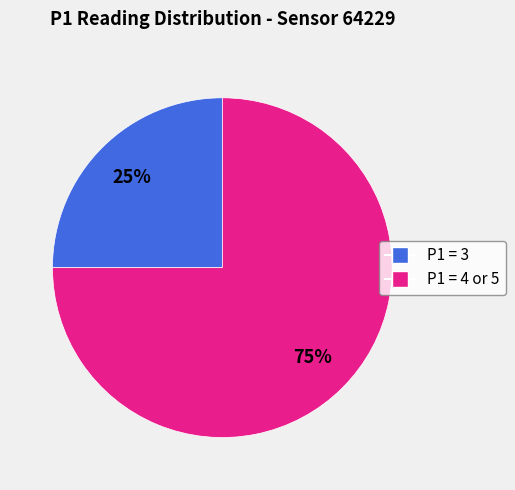

True or false: P1 = 4 or 5 accounts for 82% of the total.

False